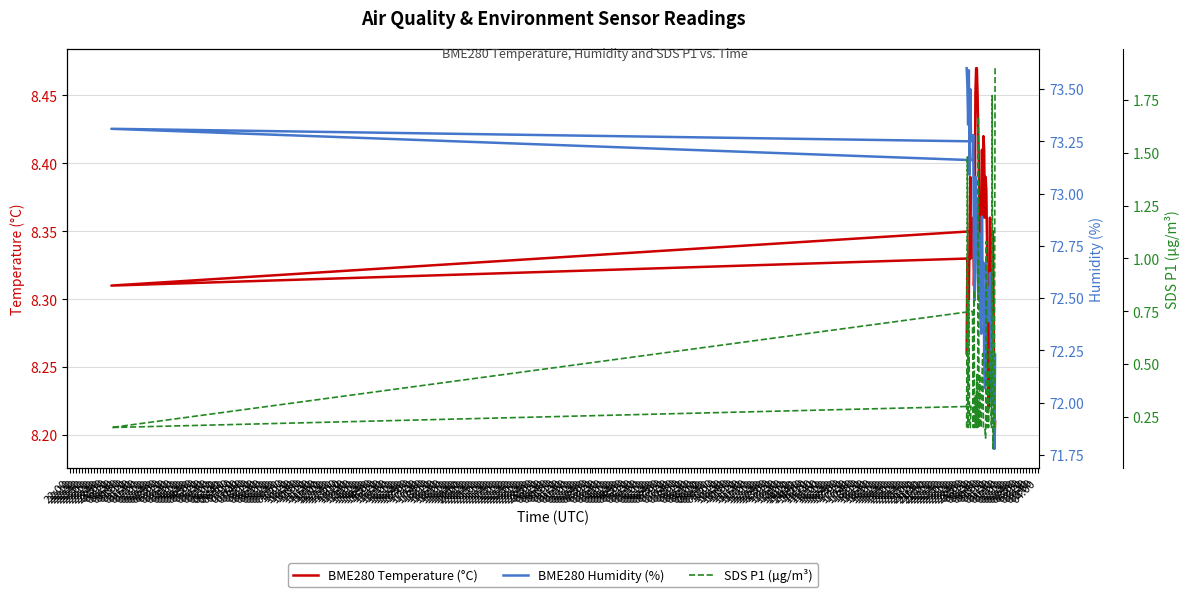

How many interior local peaks does the BME280 Humidity (%) series have?

12